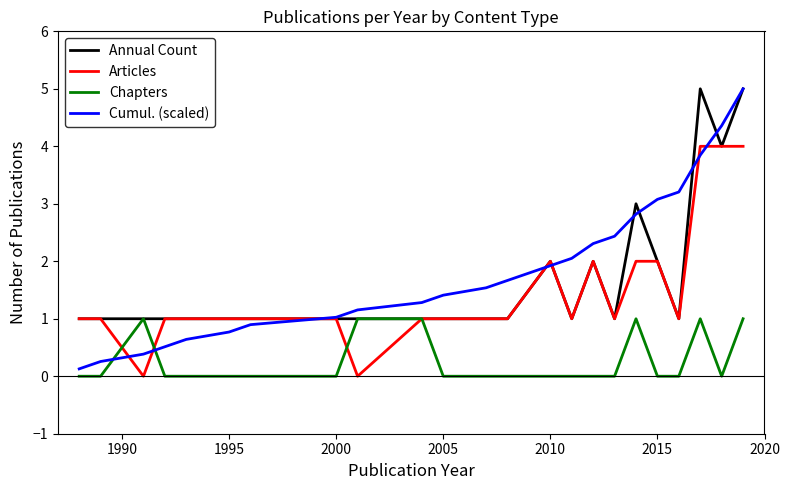

Which series has the widest spread of values?

Cumul. (scaled)